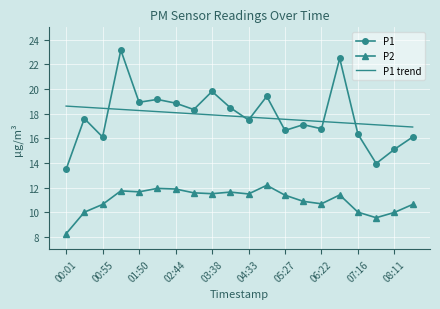

What is the difference between the maximum and minimum values in the P1 series?

9.7